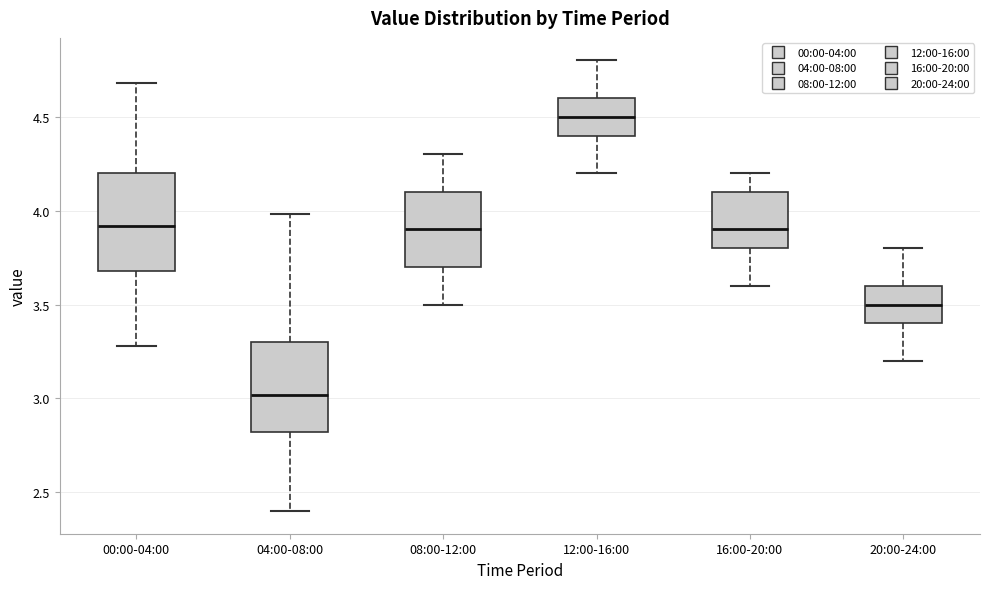

Which box has the highest median line?

12:00-16:00